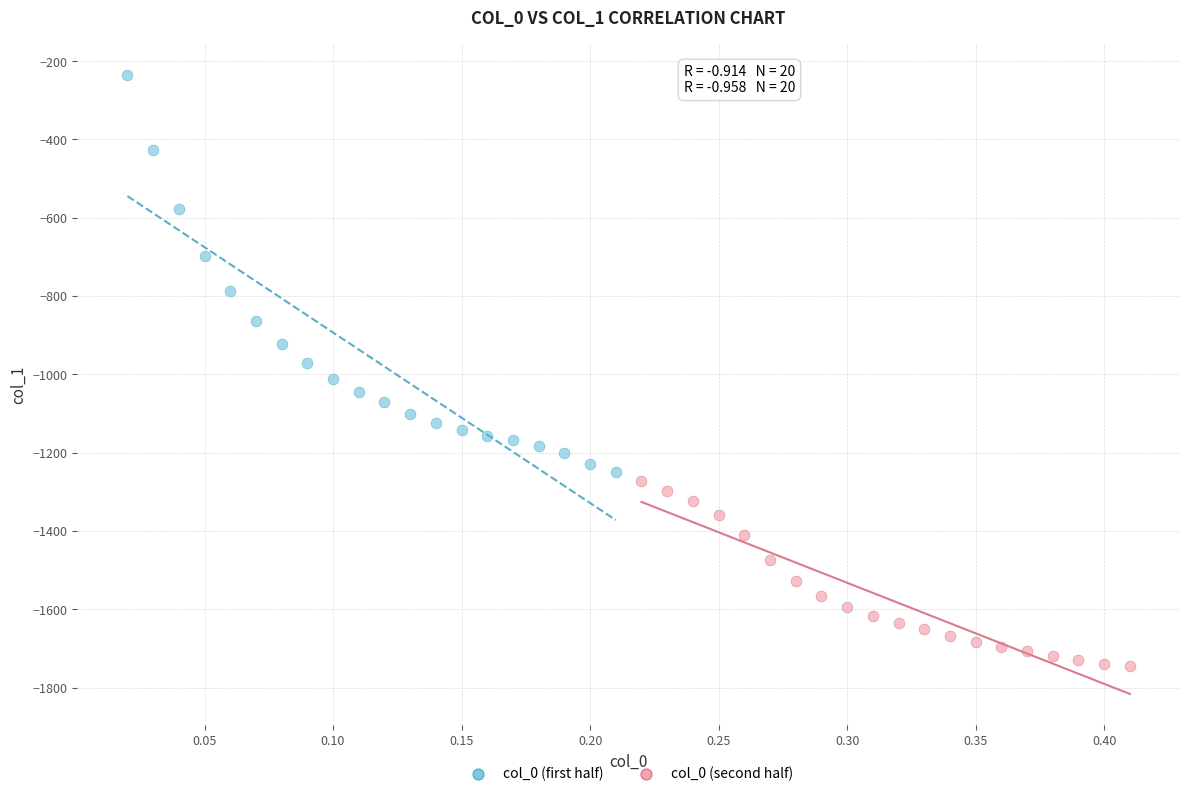

Which series reaches the minimum Y coordinate?

col_0 (second half)